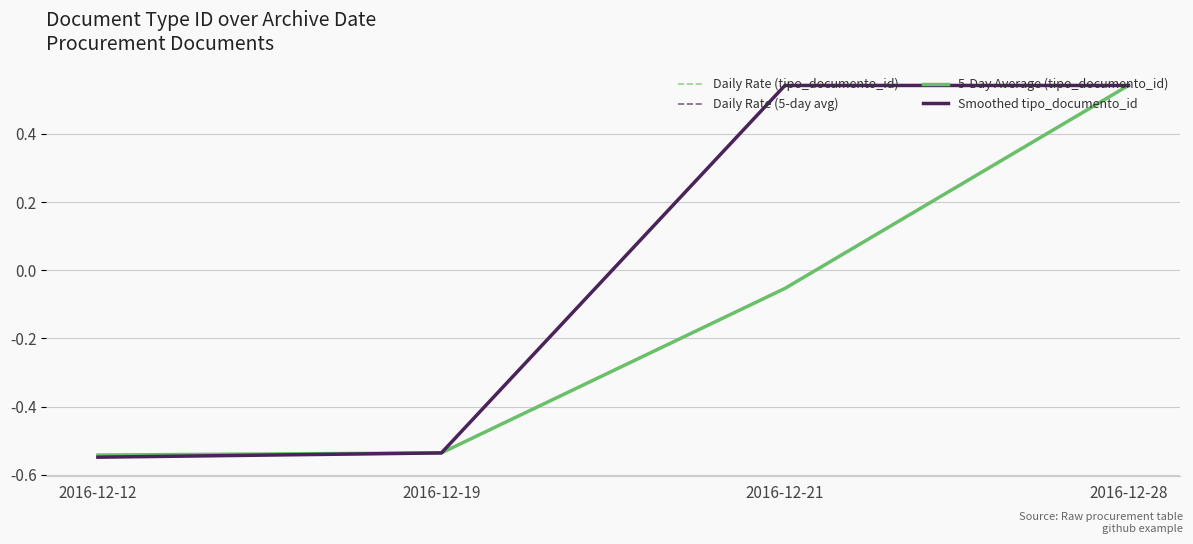

Which series changed the most between 2016-12-19 and 2016-12-28?

Daily Rate (tipo_documento_id)